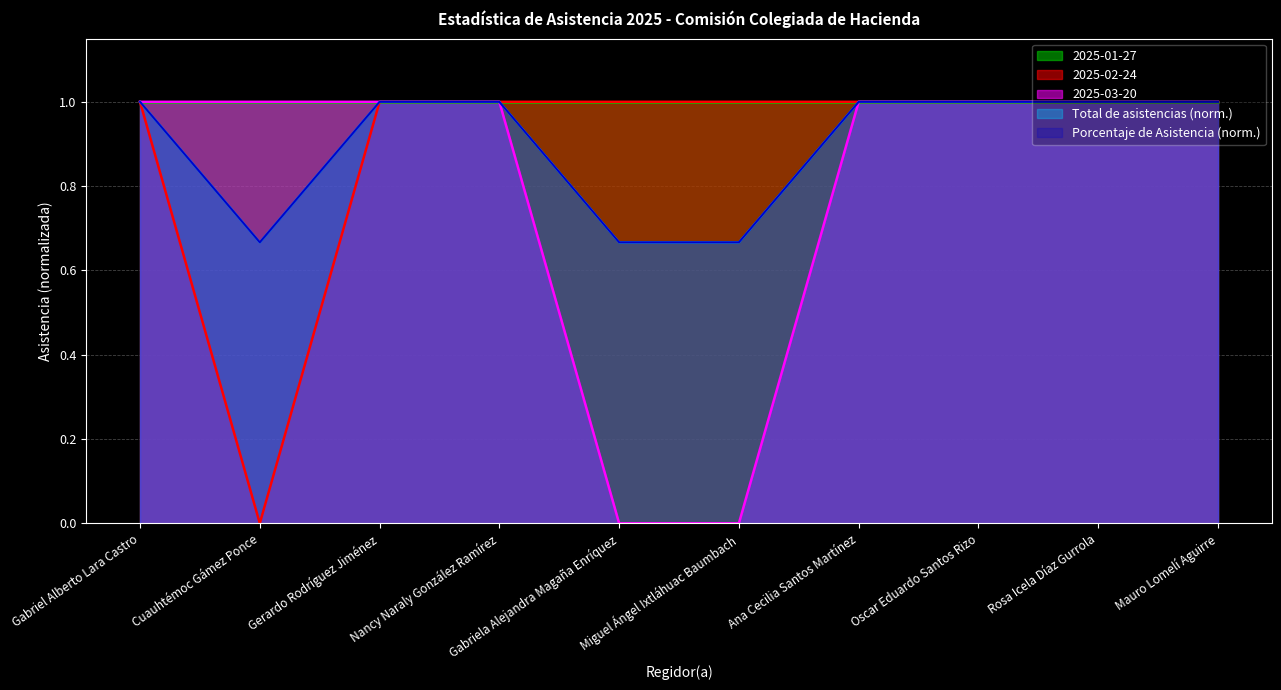

What is the difference between the 2025-02-24 values at Cuauhtémoc Gámez Ponce and Miguel Ángel Ixtláhuac Baumbach?

1.0